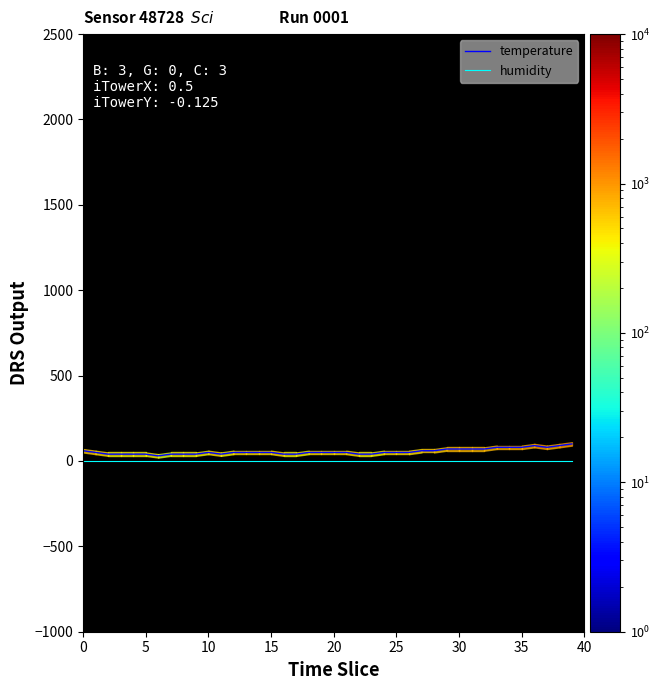

Reading left to right, transcribe all the data shown in this chart.

temperature: 60.0	50.0	40.0	40.0	40.0	40.0	30.0	40.0	40.0	40.0	50.0	40.0	50.0	50.0	50.0	50.0	40.0	40.0	50.0	50.0	50.0	50.0	40.0	40.0	50.0	50.0	50.0	60.0	60.0	70.0	70.0	70.0	70.0	80.0	80.0	80.0	90.0	80.0	90.0	100.0
humidity: 0.4	0.4	0.4	0.4	0.4	0.4	0.4	0.4	0.4	0.4	0.4	0.4	0.4	0.4	0.4	0.4	0.4	0.4	0.4	0.4	0.4	0.4	0.4	0.4	0.4	0.4	0.4	0.4	0.4	0.4	0.4	0.4	0.4	0.4	0.4	0.4	0.4	0.4	0.4	0.4